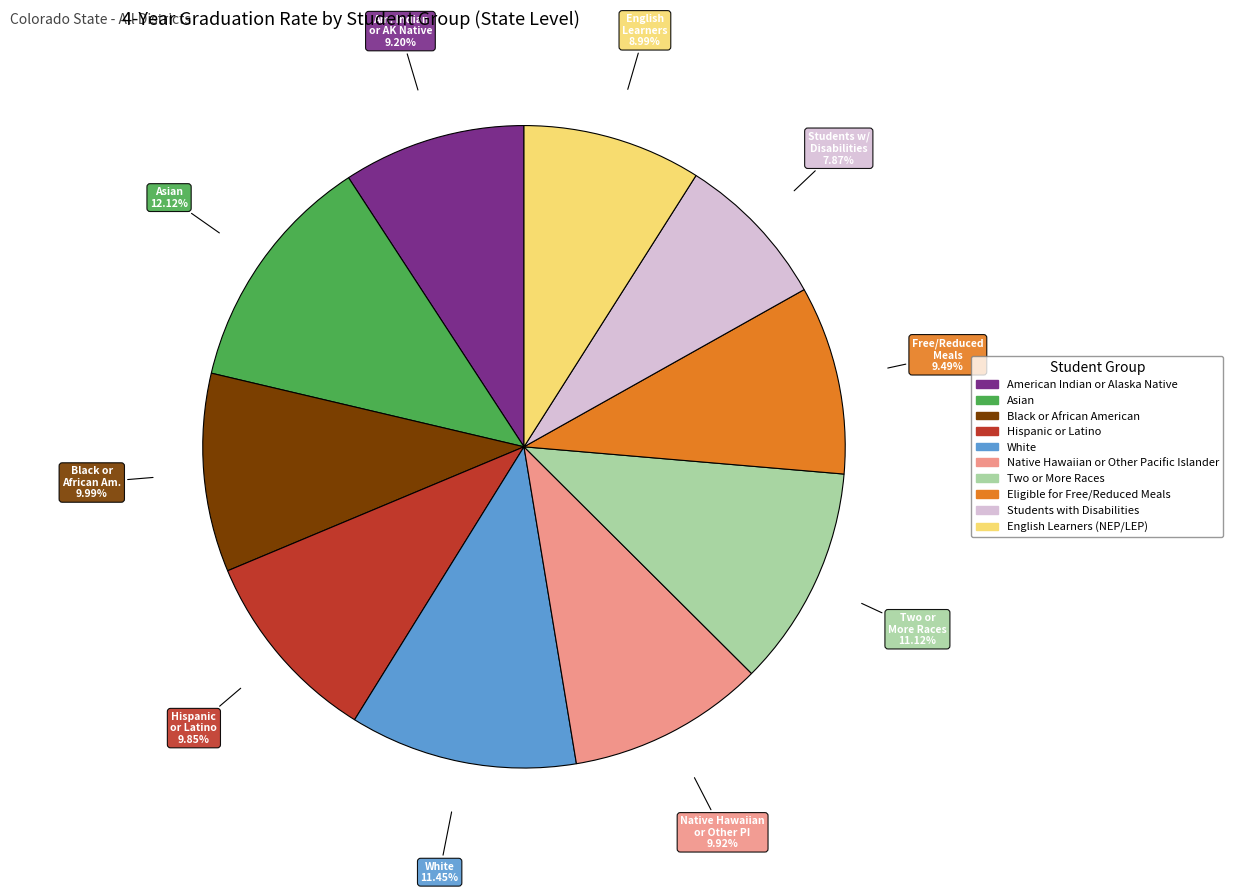

Is the sum of Hispanic or Latino and Students with Disabilities greater than half?

No